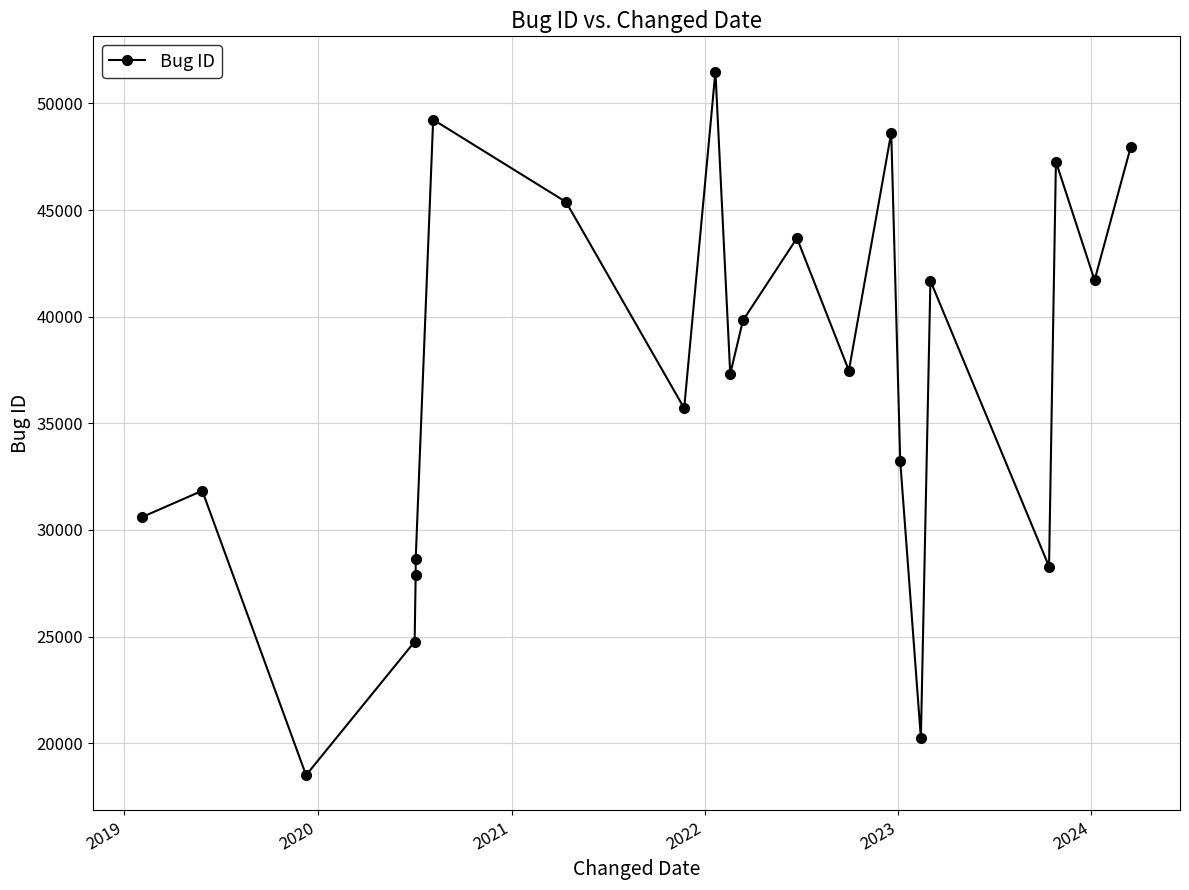

The value at 14 is 70091. True or false?

False